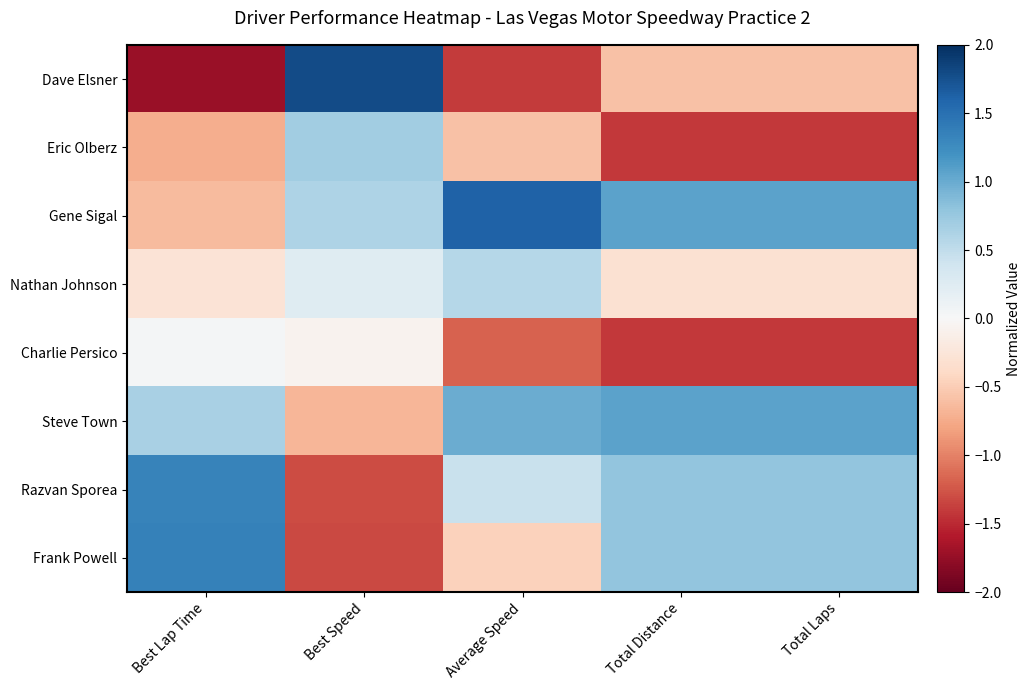

Reading right to left, list all the values displayed in this chart.

Dave Elsner: Total Laps=-0.6	Total Distance=-0.6	Average Speed=-1.4	Best Speed=1.8	Best Lap Time=-1.7
Eric Olberz: Total Laps=-1.4	Total Distance=-1.4	Average Speed=-0.6	Best Speed=0.7	Best Lap Time=-0.7
Gene Sigal: Total Laps=1.1	Total Distance=1.1	Average Speed=1.6	Best Speed=0.6	Best Lap Time=-0.6
Nathan Johnson: Total Laps=-0.3	Total Distance=-0.3	Average Speed=0.6	Best Speed=0.2	Best Lap Time=-0.3
Charlie Persico: Total Laps=-1.4	Total Distance=-1.4	Average Speed=-1.2	Best Speed=-0.1	Best Lap Time=0.0
Steve Town: Total Laps=1.1	Total Distance=1.1	Average Speed=1.0	Best Speed=-0.7	Best Lap Time=0.7
Razvan Sporea: Total Laps=0.8	Total Distance=0.8	Average Speed=0.4	Best Speed=-1.3	Best Lap Time=1.3
Frank Powell: Total Laps=0.8	Total Distance=0.8	Average Speed=-0.5	Best Speed=-1.3	Best Lap Time=1.3